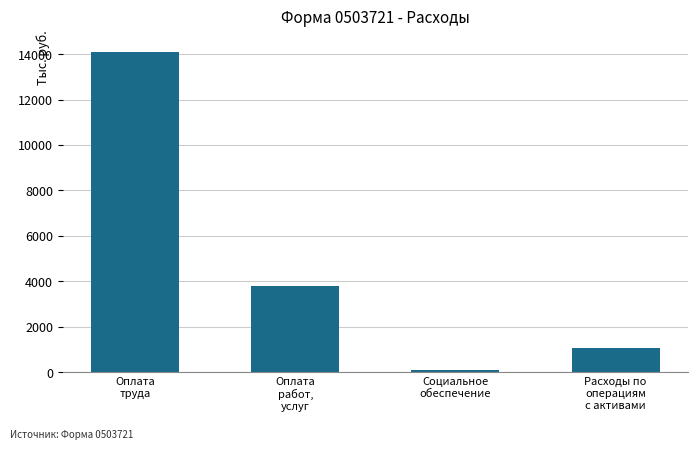

List the labels in order of value, largest first.

Оплата
труда, Оплата
работ,
услуг, Расходы по
операциям
с активами, Социальное
обеспечение